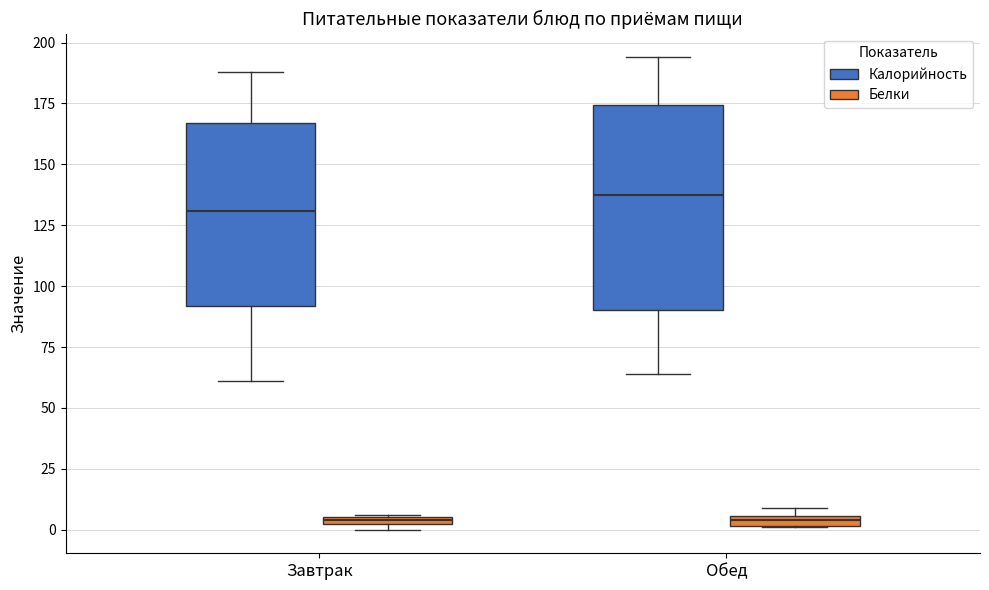

Where does the lower whisker of the box for Завтрак (Калорийность) end on the y-axis? The values are not printed on the chart, so give them approximately, as read against the axis.

60